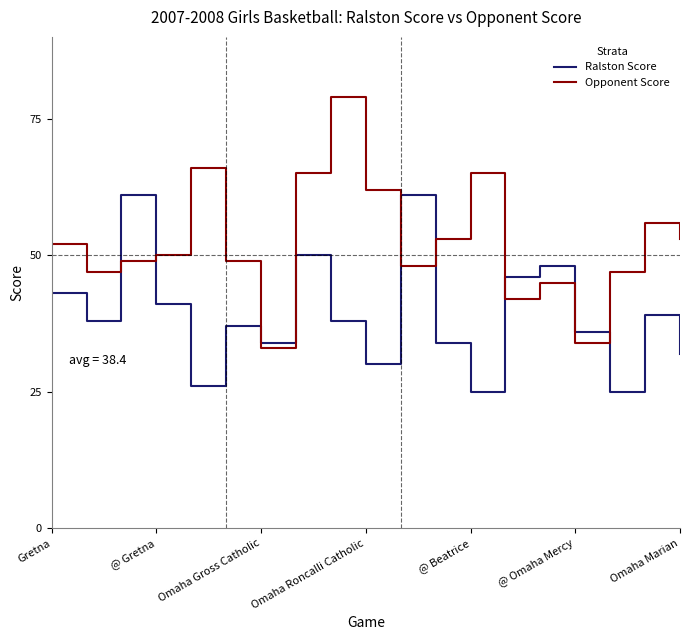

How many values in the Ralston Score series are below 38?

9